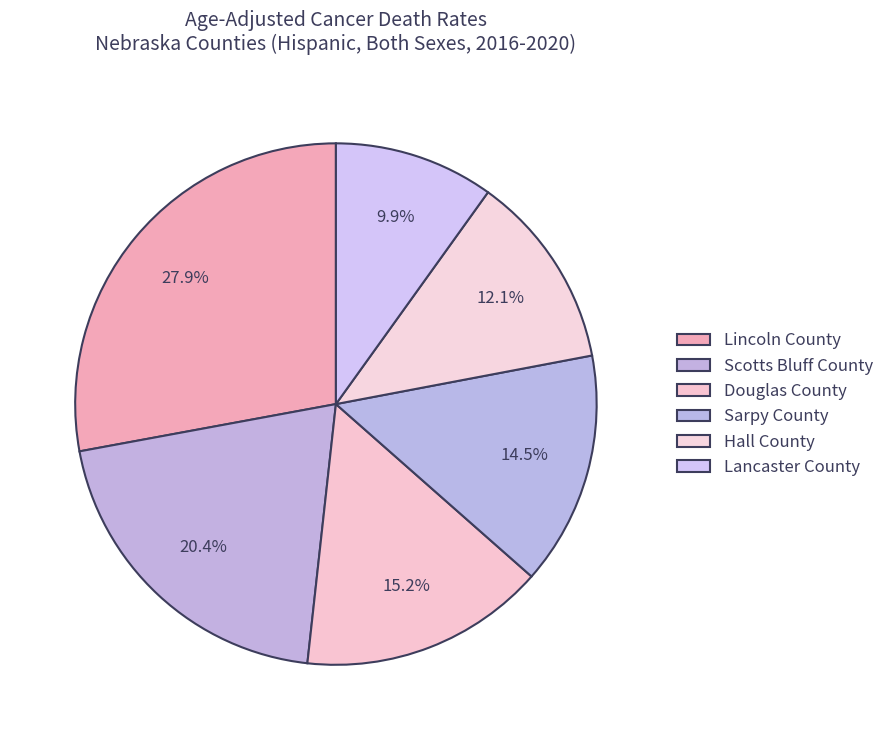

What is the largest slice in the pie chart?

Lincoln County